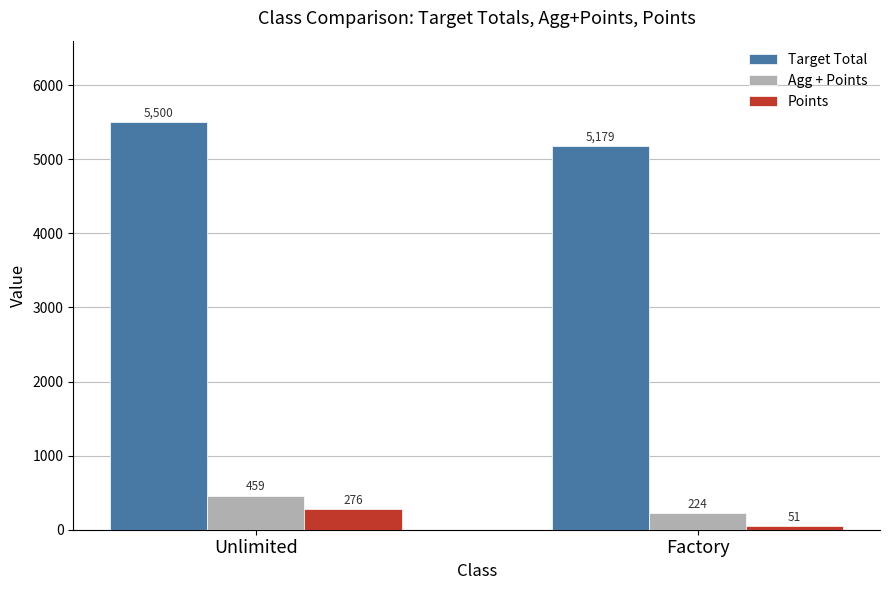

How many bars are there in total?

6